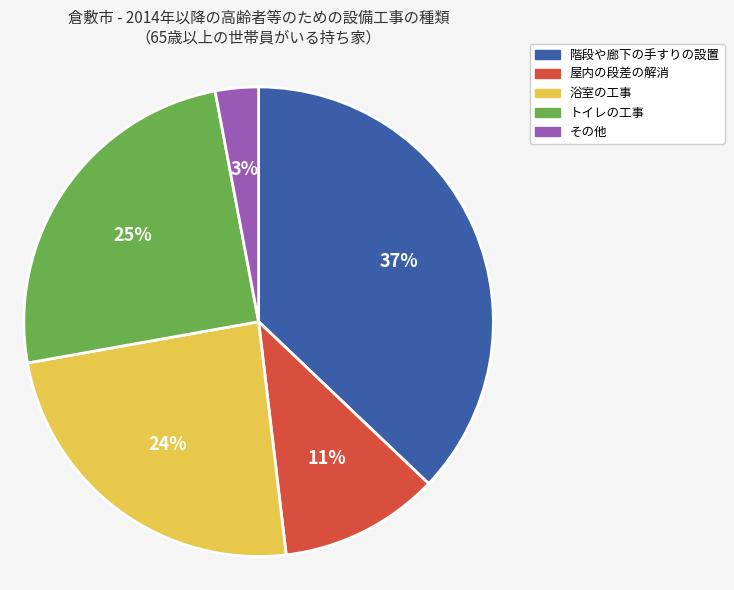

Is there a majority slice in this chart?

No